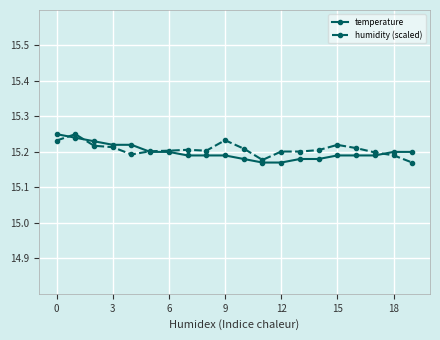

How many temperature values are between 15 and 16?

20